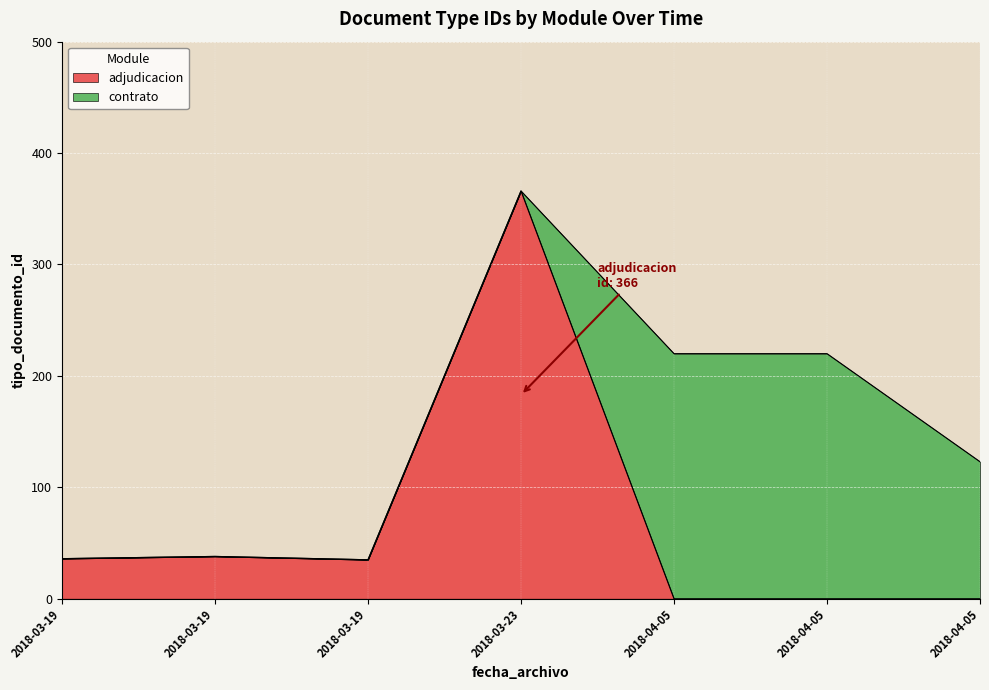

The value at 2018-04-05 is 0. True or false?

True